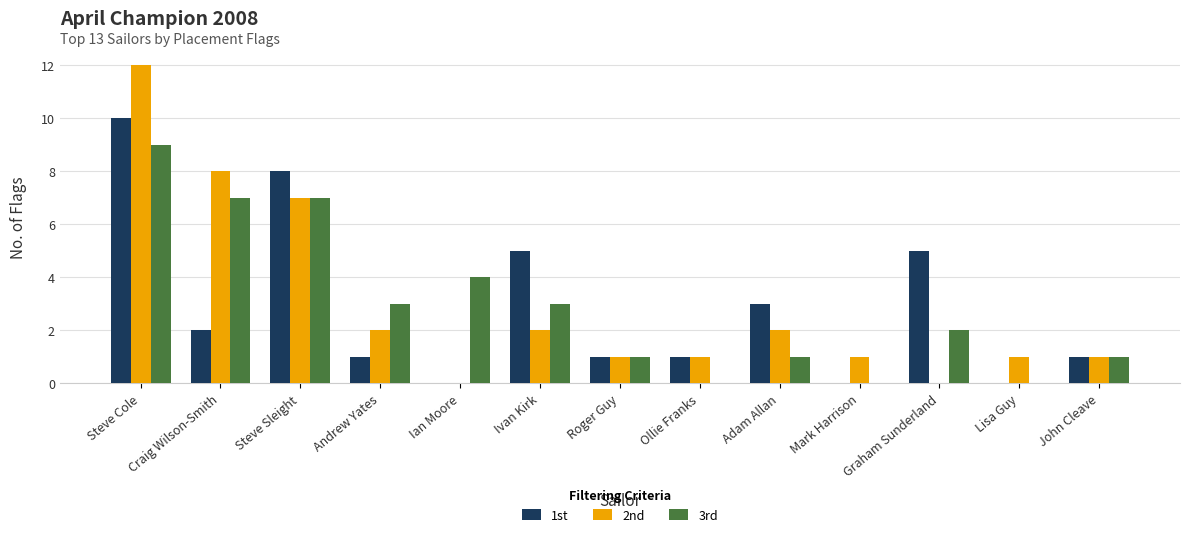

At which category is the sum across all series the highest?

Steve Cole